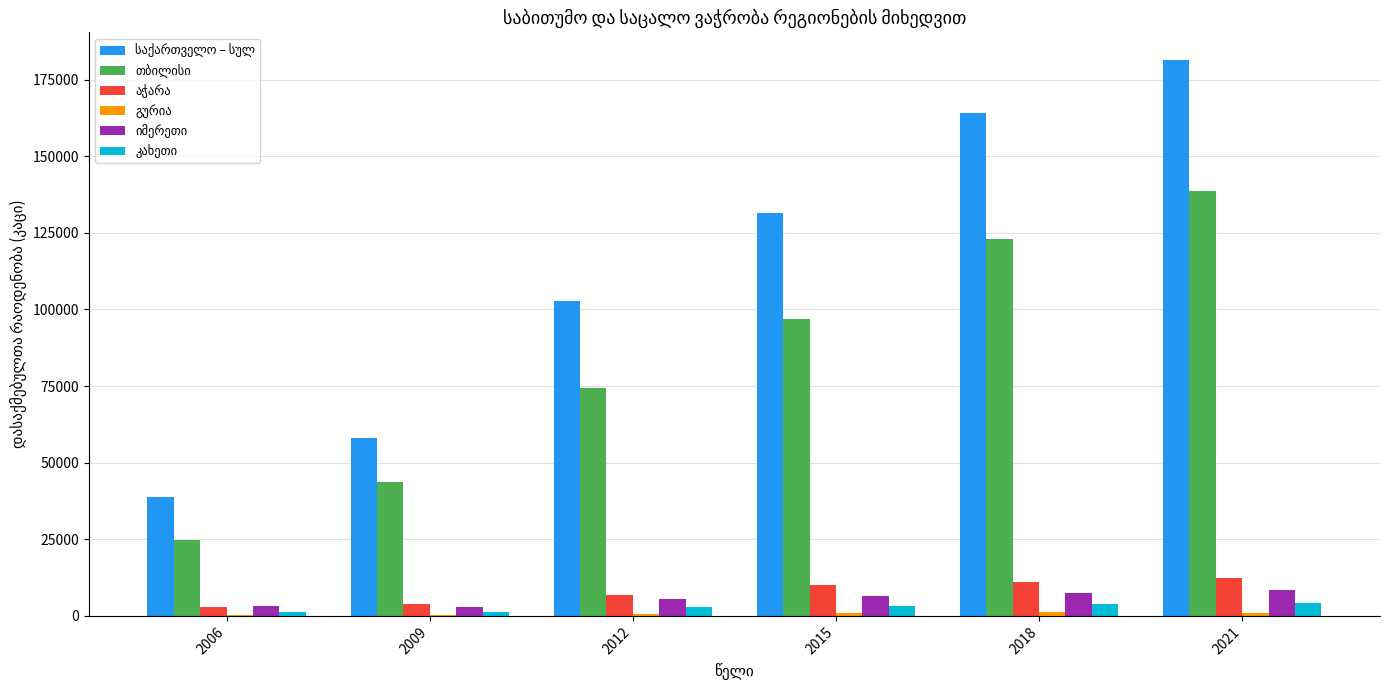

At which category is the sum across all series the highest?

2021